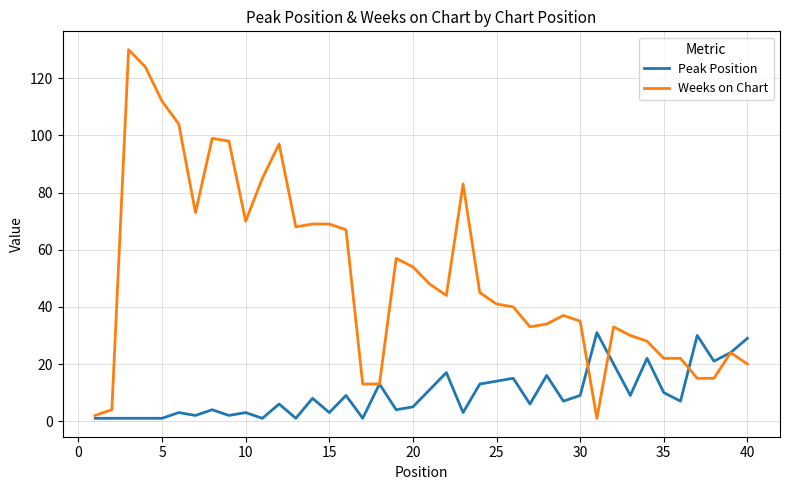

What is the difference between the maximum and minimum values in the Peak Position series?

30